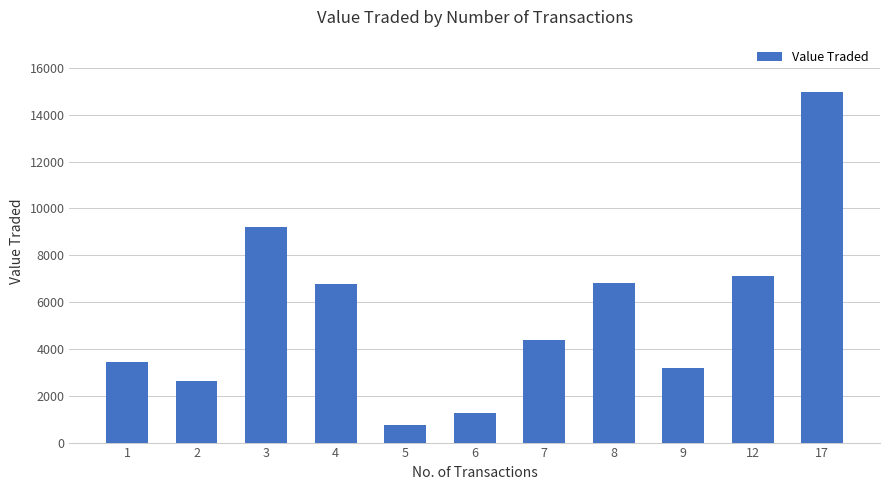

Does the chart contain stacked bars?

No